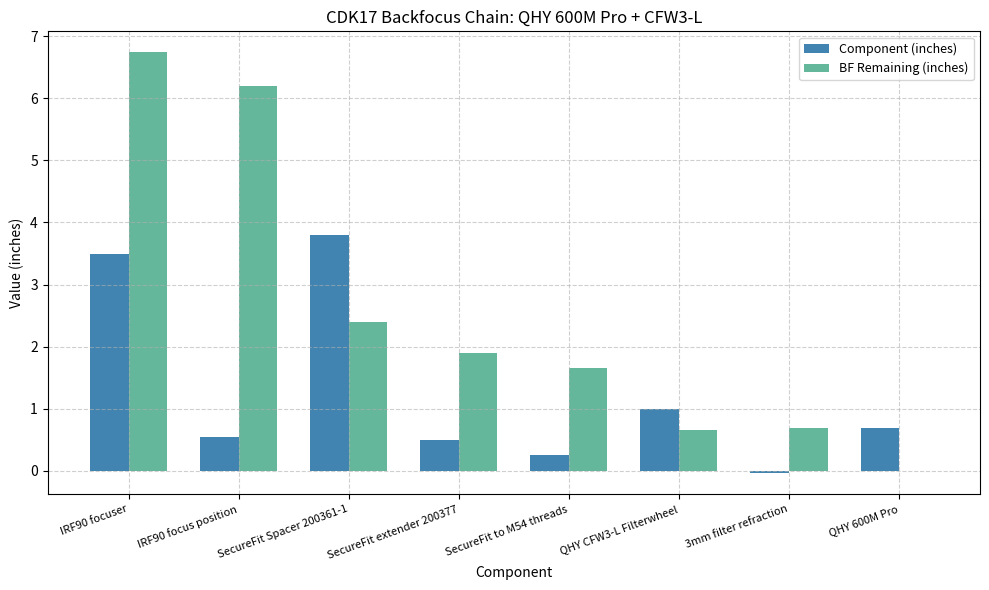

Between IRF90 focuser and IRF90 focus position, which series saw the biggest shift?

Component (inches)